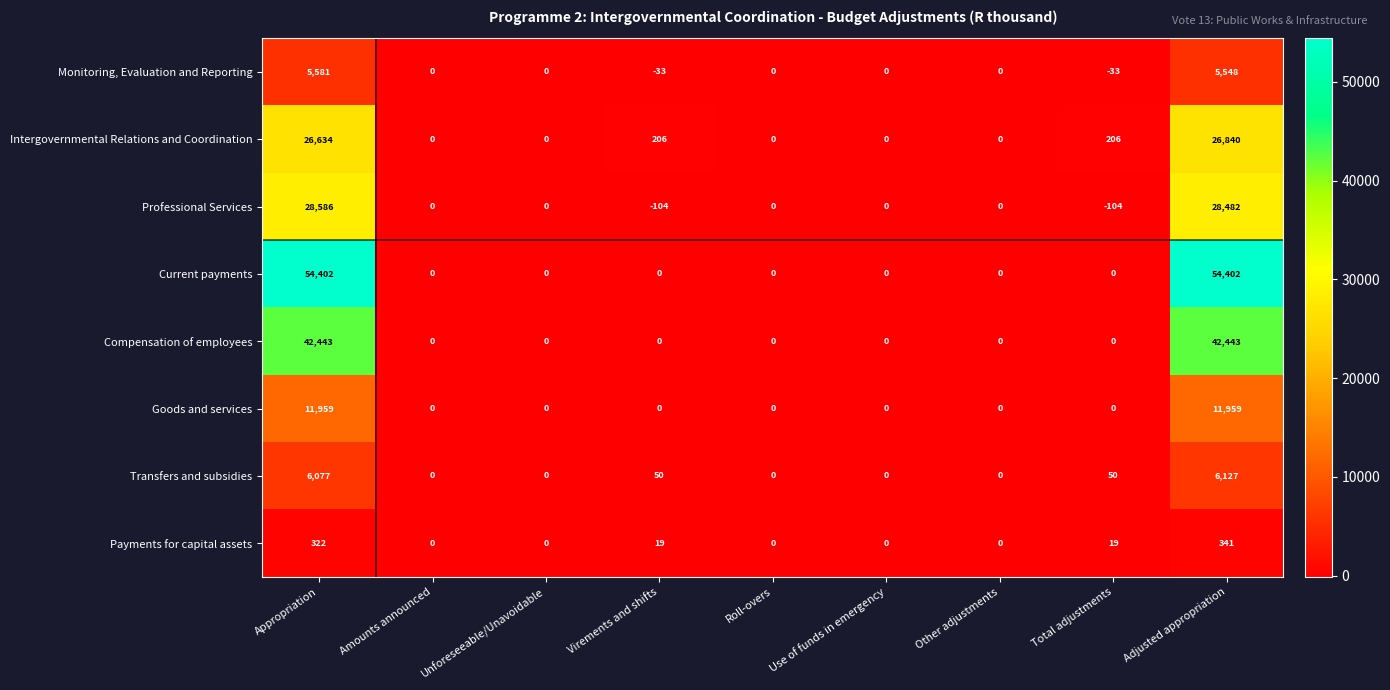

What is the difference between the second highest and minimum values in the Current payments series?

54402